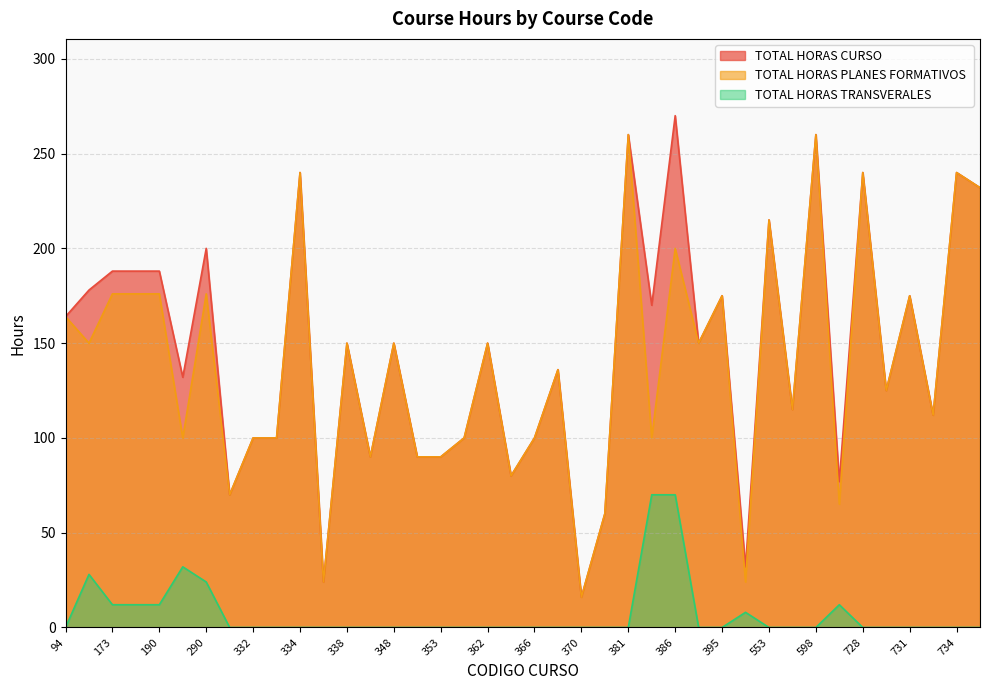

What is the difference between the TOTAL HORAS PLANES FORMATIVOS  values at 362 and 669?

85